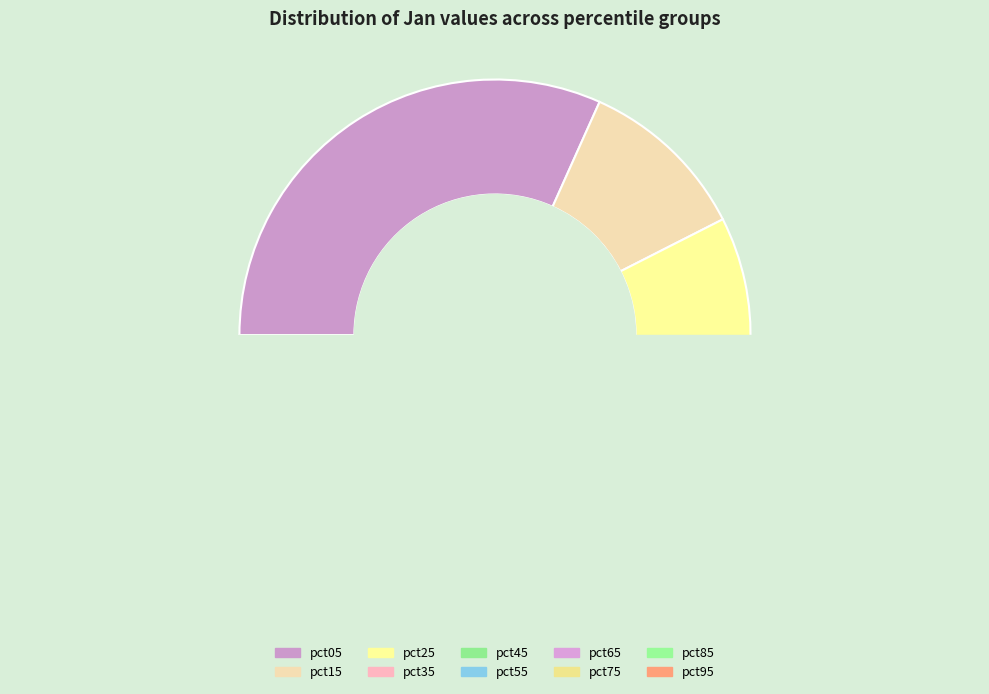

To the nearest percent, what percentage of the pie is pct55?

7%